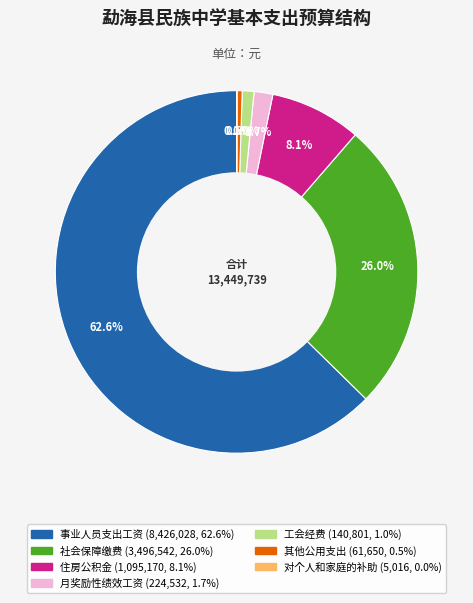

What is the largest slice in the pie chart?

事业人员支出工资